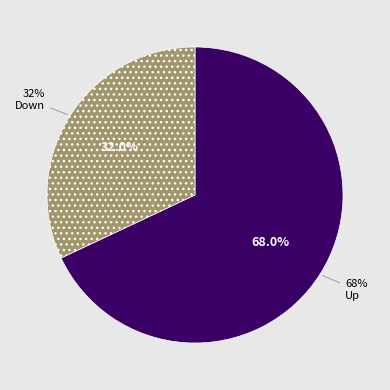

What percentage do Down and Up together represent?

100.0%